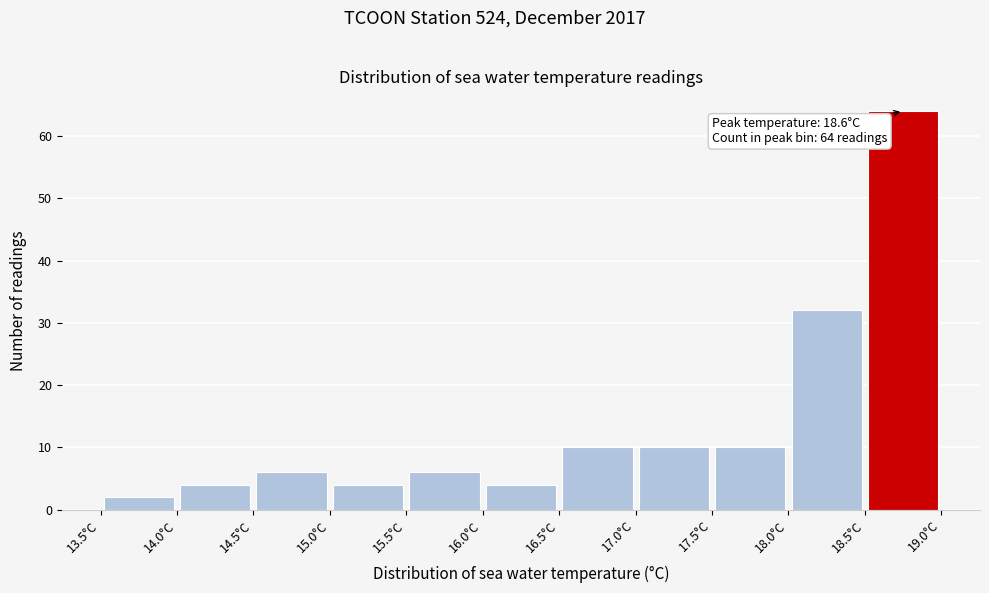

Which range on the x-axis has the tallest bar?

18.5 to 19.0